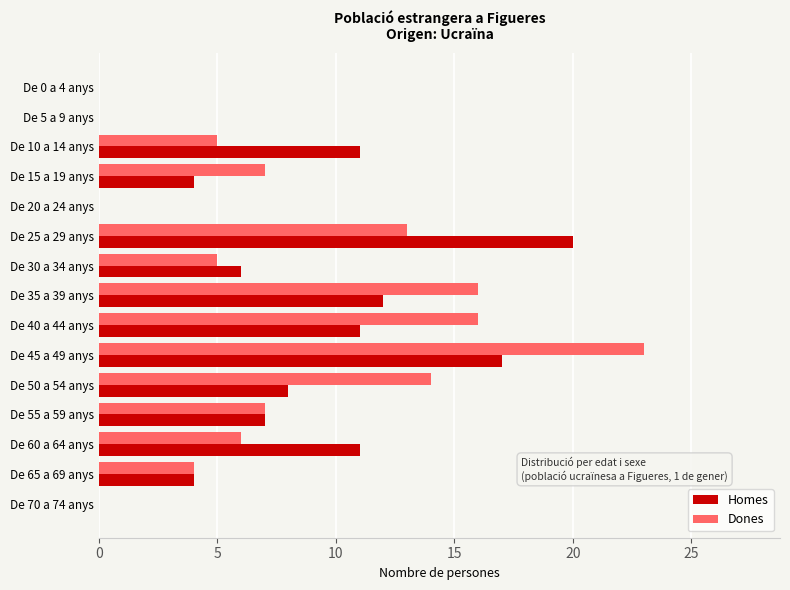

What value does the Homes series have at De 55 a 59 anys?

7